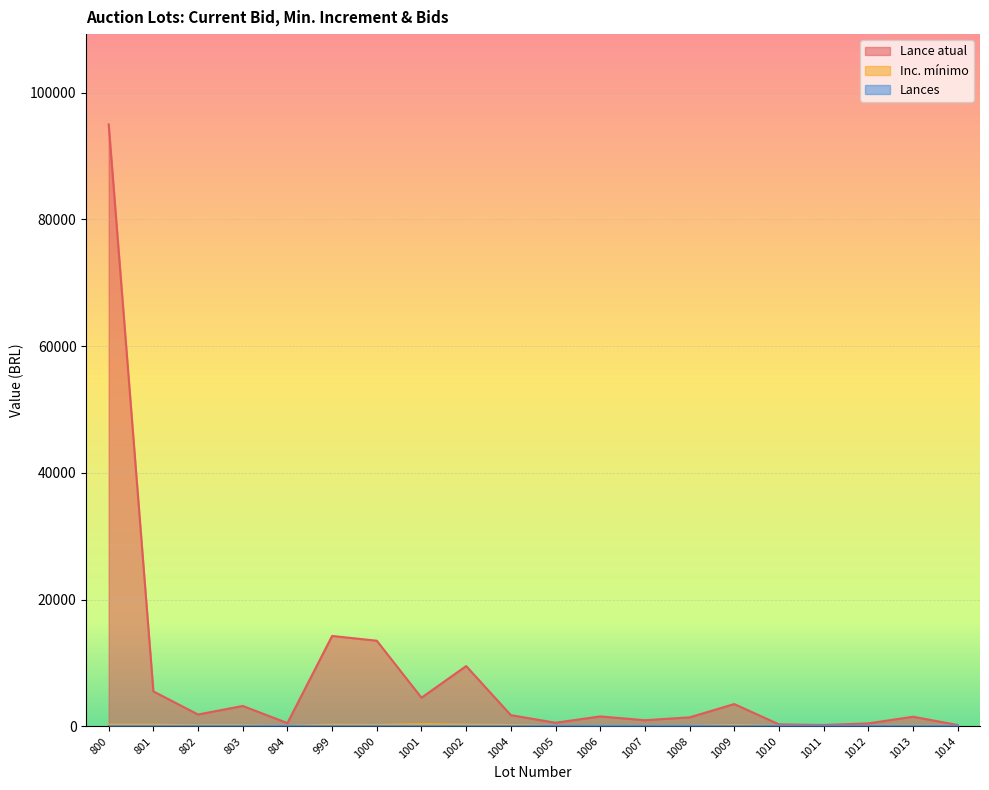

What is the highest value of the Lance atual series?

95000